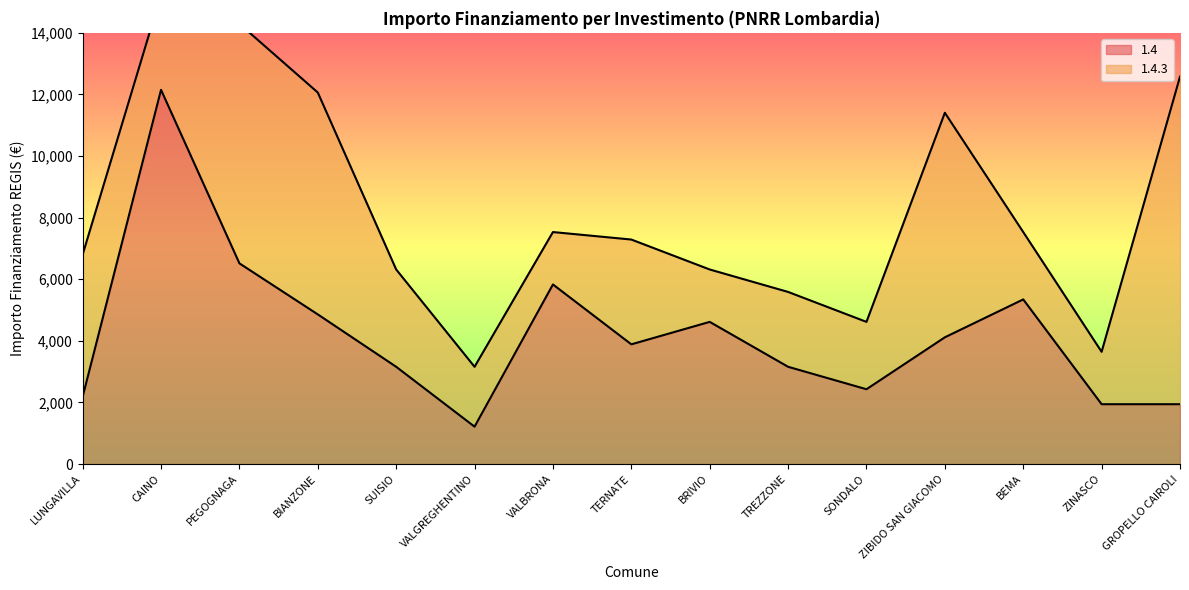

Is it true that the value at BRIVIO is 6530?

False